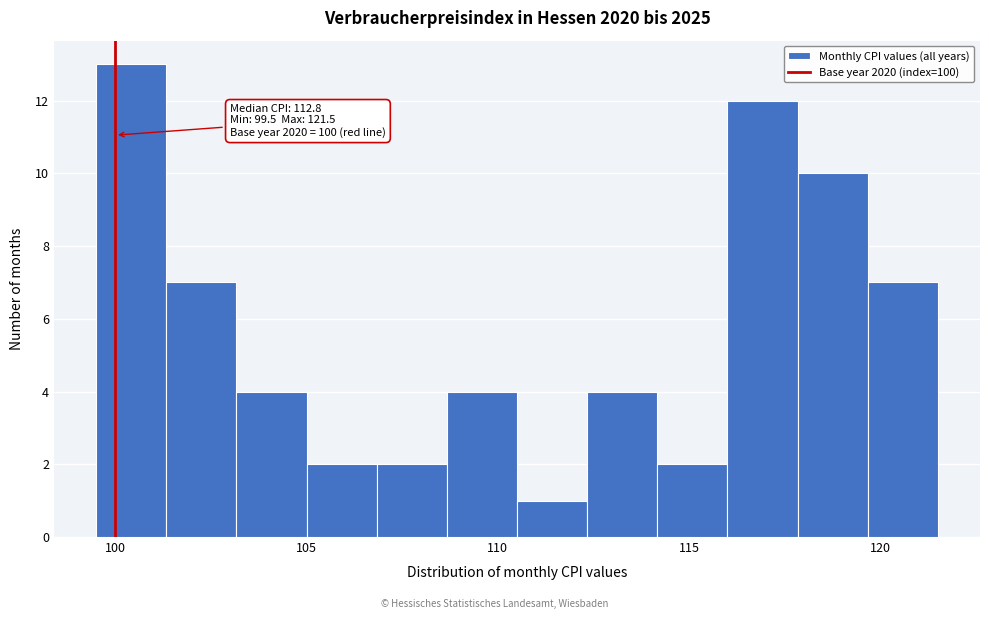

Read against the x-axis, roughly where is the centre of the tallest bar?

100.5